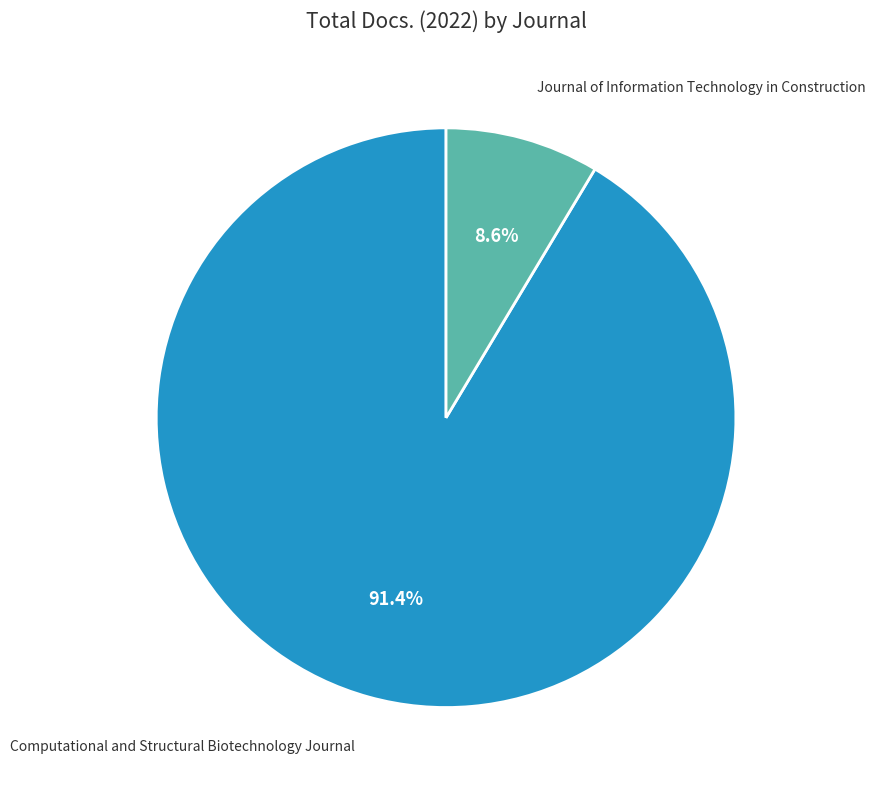

Combined, do Computational and Structural Biotechnology Journal and Journal of Information Technology in Construction account for over 50%?

Yes